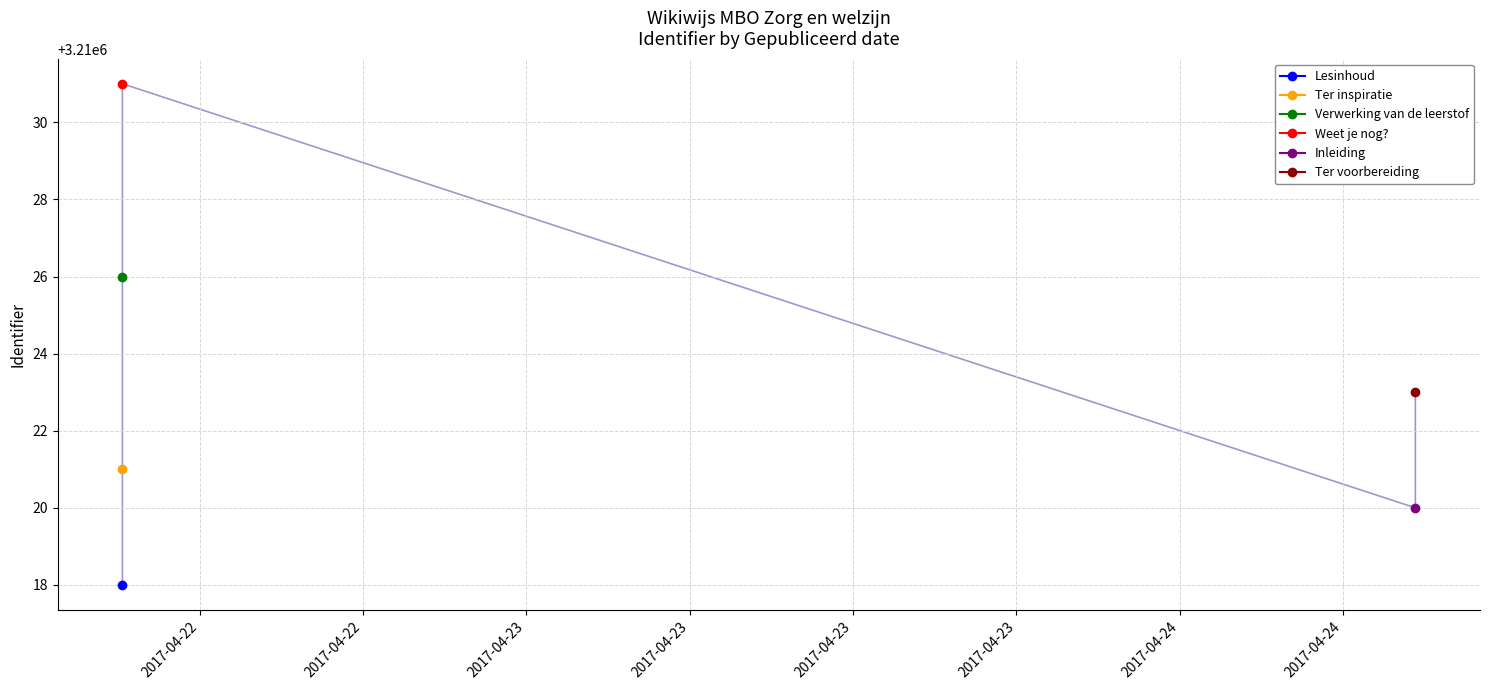

How many lines are shown in the chart?

1